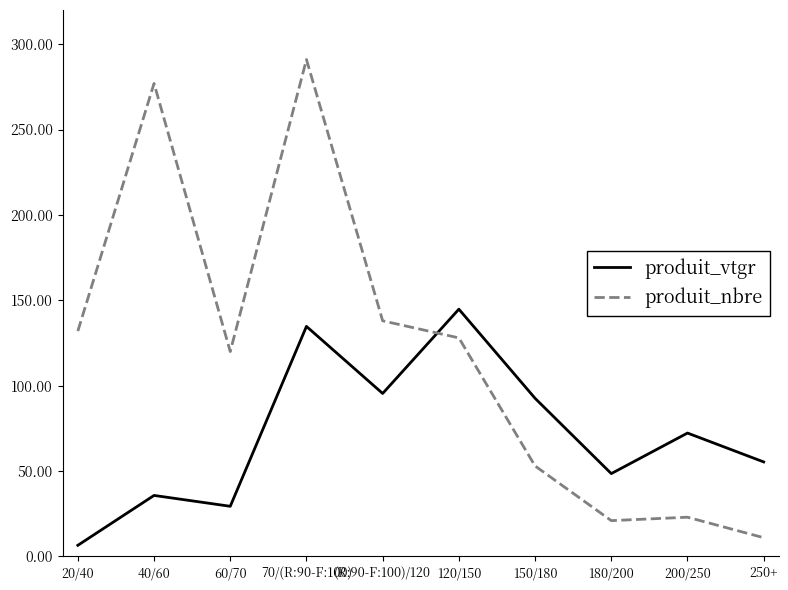

Reading left to right, list all the values displayed in this chart.

produit_vtgr: 6.6	35.8	29.4	134.7	95.5	144.8	92.6	48.5	72.3	55.4
produit_nbre: 132.0	277.0	120.0	291.0	138.0	128.0	53.0	21.0	23.0	11.0